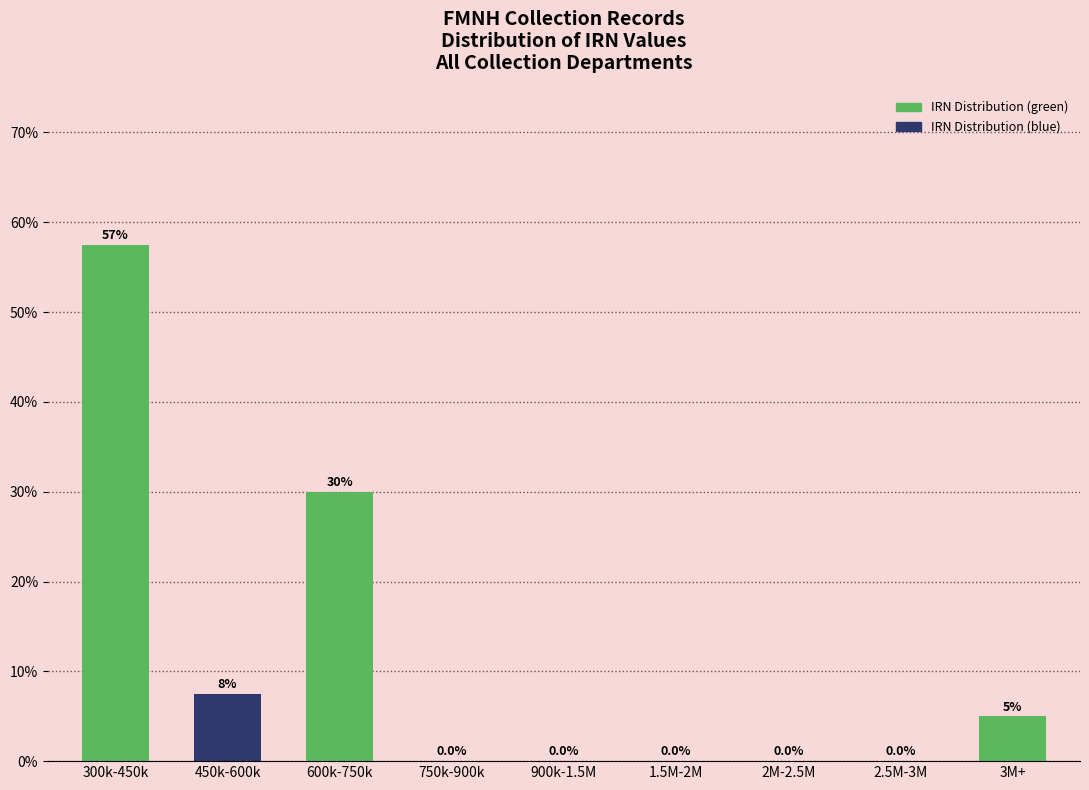

Reading left to right, what are all the values shown in this chart?

300k-450k=57.5	450k-600k=7.5	600k-750k=30.0	750k-900k=0.0	900k-1.5M=0.0	1.5M-2M=0.0	2M-2.5M=0.0	2.5M-3M=0.0	3M+=5.0